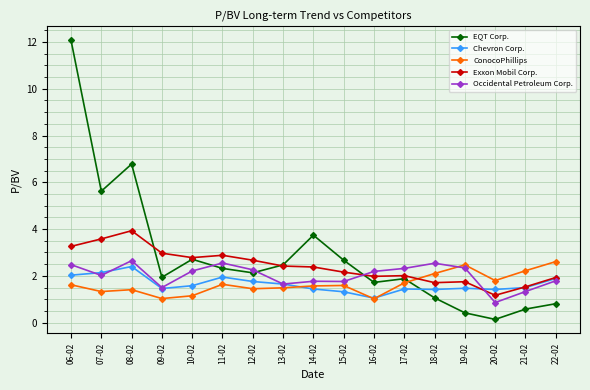

Does the chart have visible grid lines?

Yes